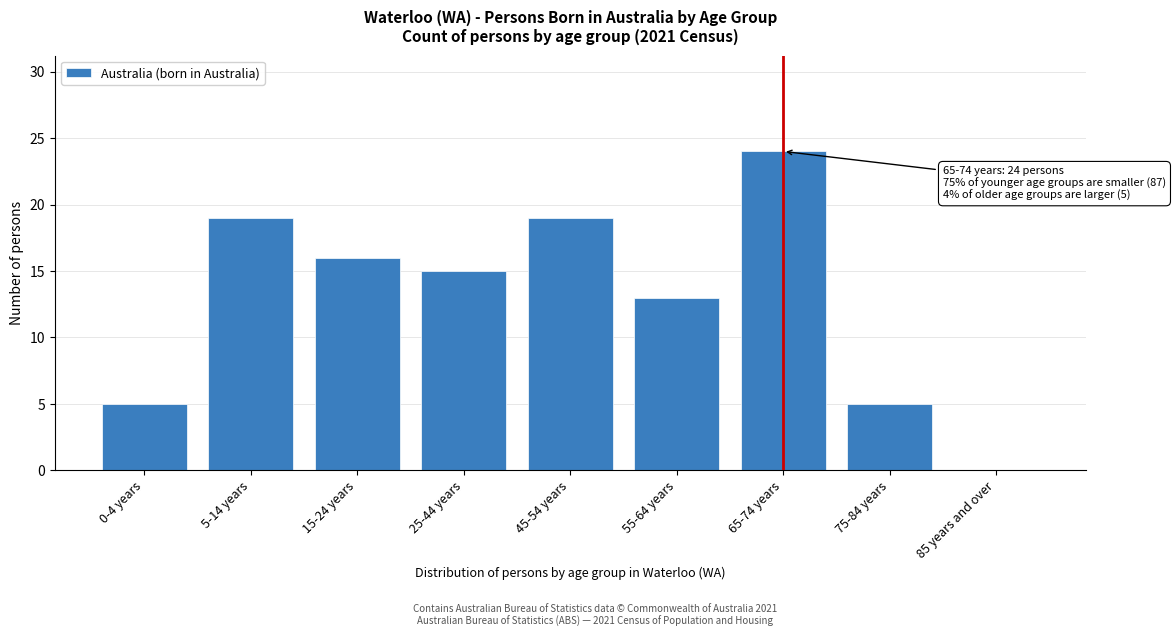

Reading left to right, extract all data points from this chart.

0-4 years=5	5-14 years=19	15-24 years=16	25-44 years=15	45-54 years=19	55-64 years=13	65-74 years=24	75-84 years=5	85 years and over=0